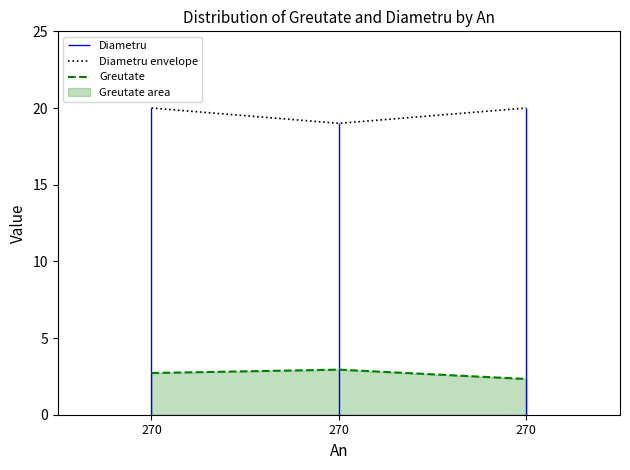

Rank the series by their average value, from highest to lowest.

Diametru envelope, Greutate